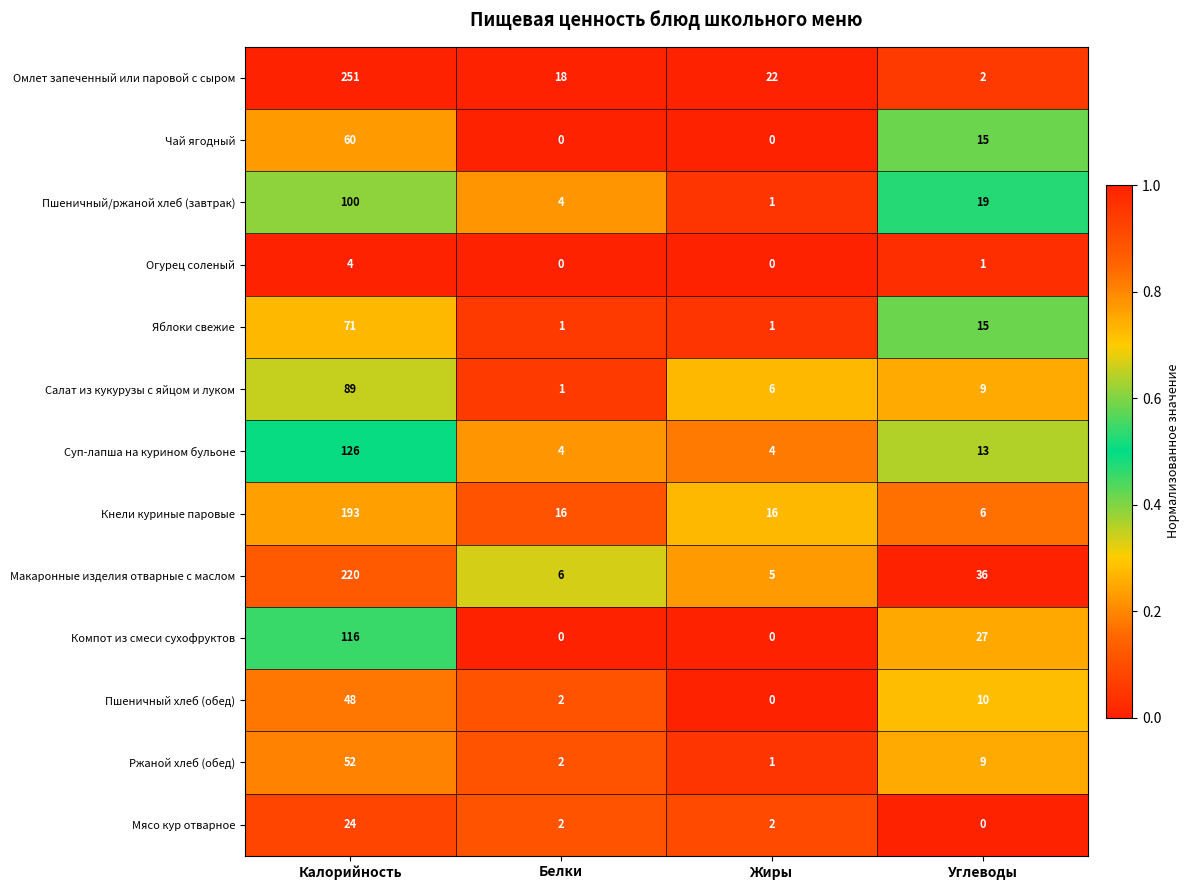

Rank the series at Калорийность from lowest to highest value.

Огурец соленый, Мясо кур отварное, Пшеничный хлеб (обед), Ржаной хлеб (обед), Чай ягодный, Яблоки свежие, Салат из кукурузы с яйцом и луком, Пшеничный/ржаной хлеб (завтрак), Компот из смеси сухофруктов, Суп-лапша на курином бульоне, Кнели куриные паровые, Макаронные изделия отварные с маслом, Омлет запеченный или паровой с сыром